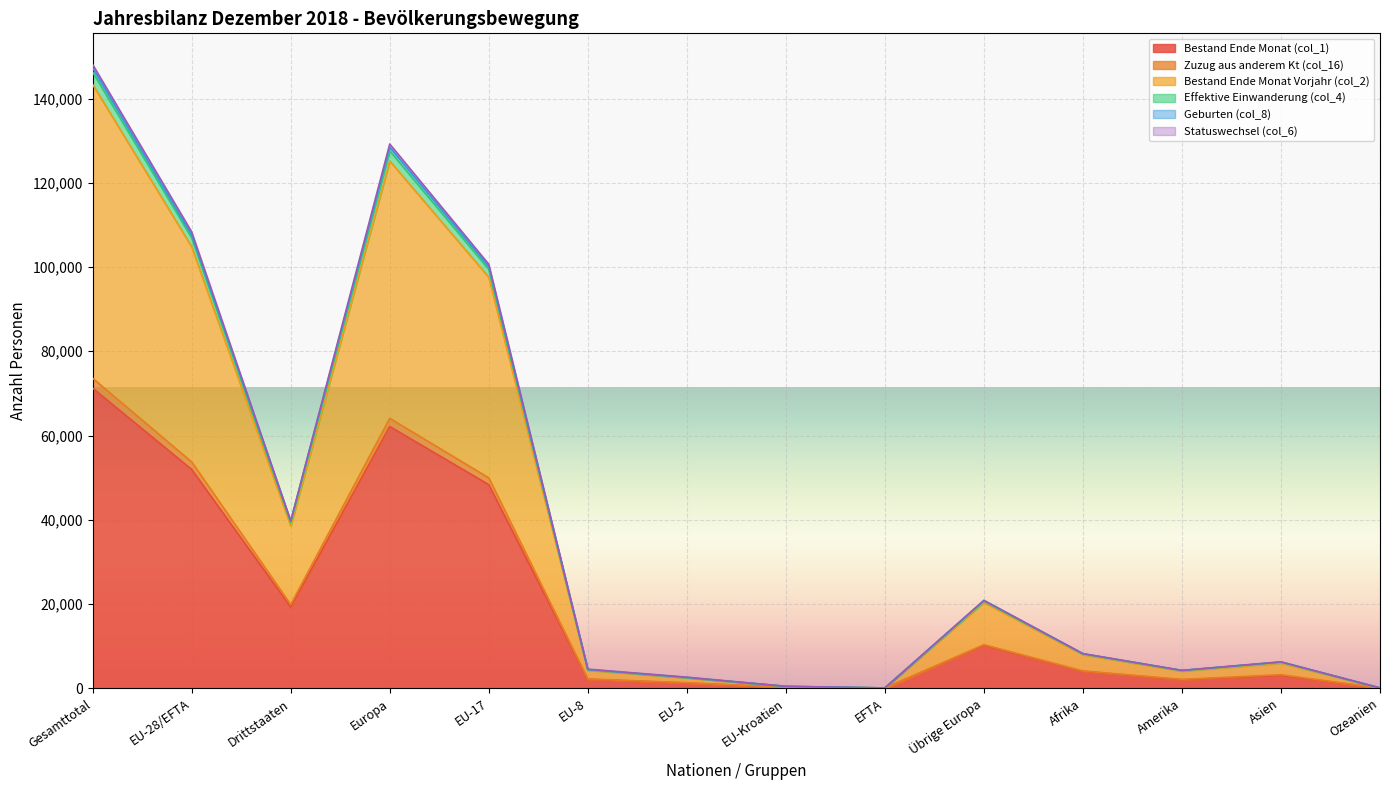

At which category is the sum across all series the highest?

Gesamttotal